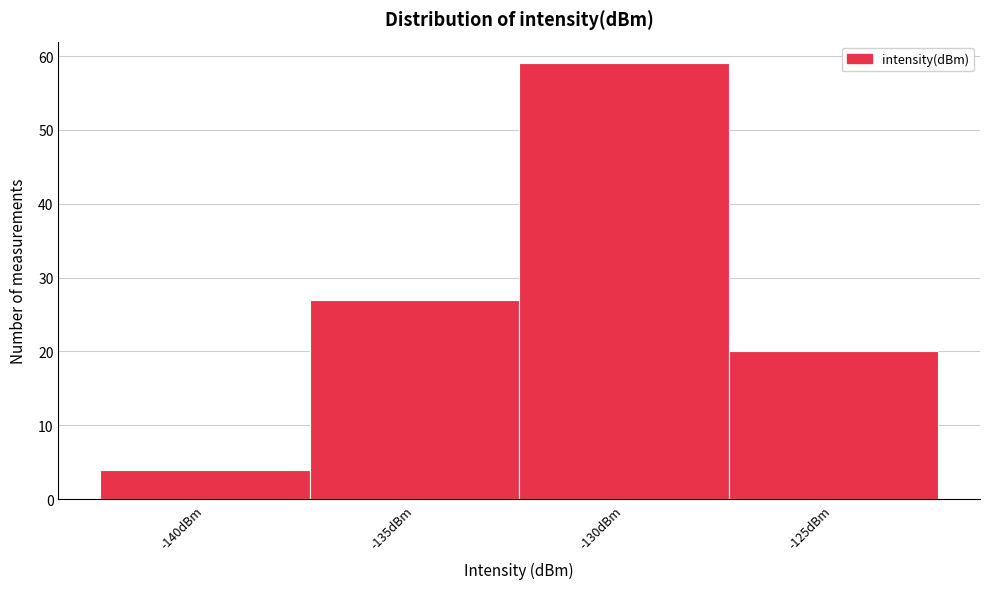

Reading left to right, list all the values displayed in this chart.

4	27	59	20